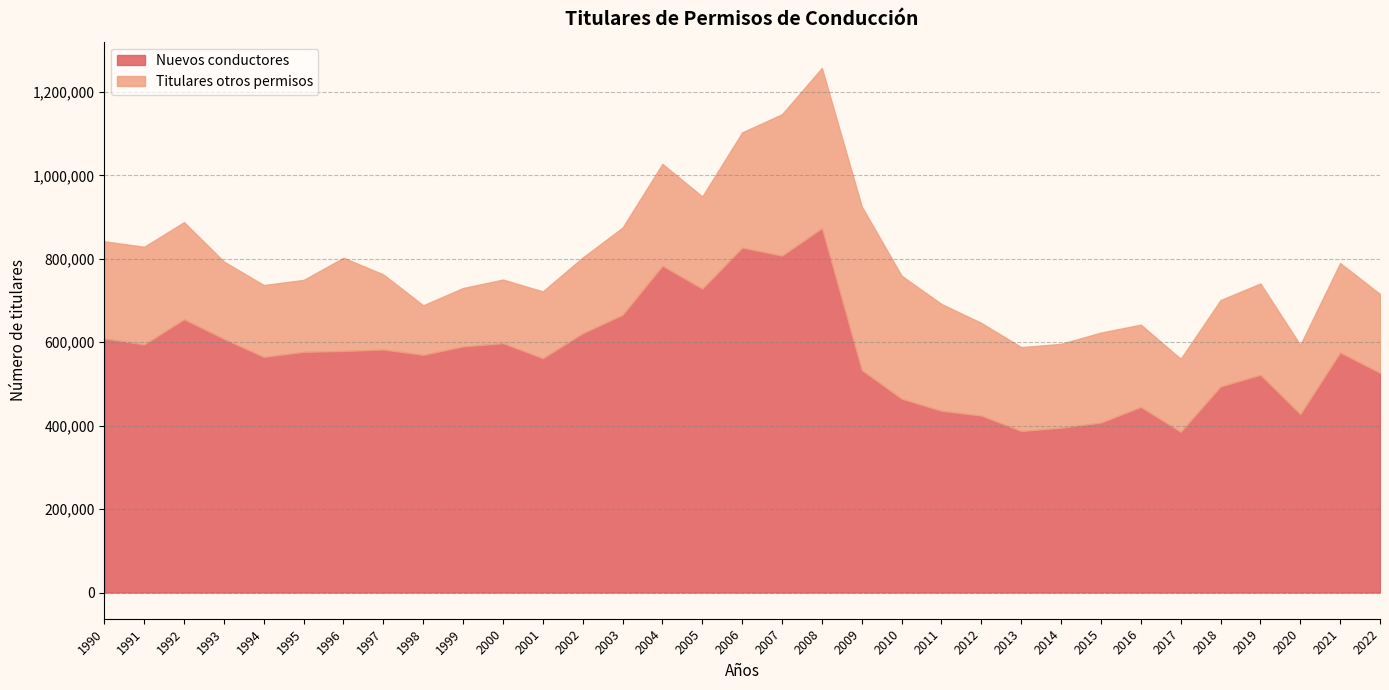

True or false: Nuevos conductores has more than 2 interior local peaks.

True